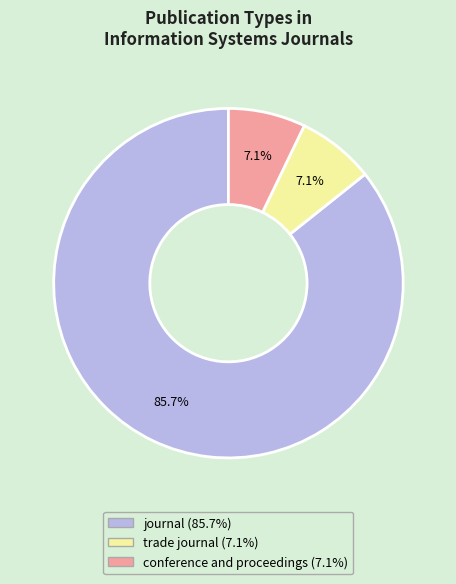

To the nearest percent, what portion does conference and proceedings represent?

7%